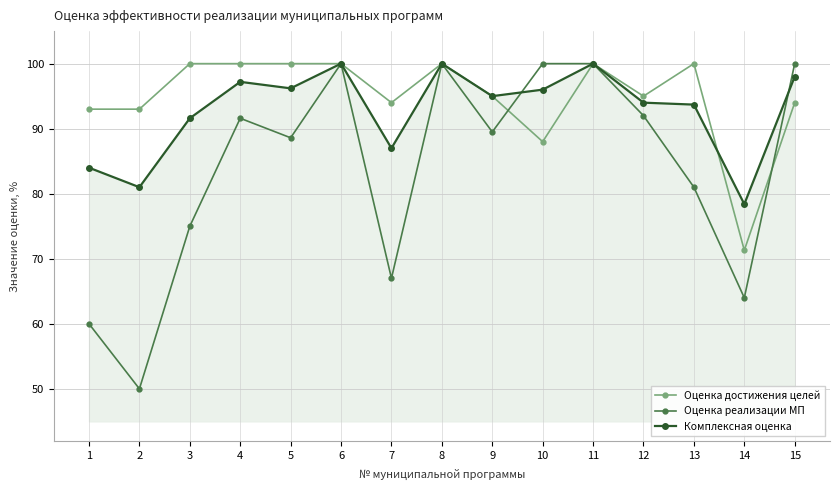

Is the value of Комплексная оценка at 8 greater than the value of Оценка достижения целей at 12?

Yes